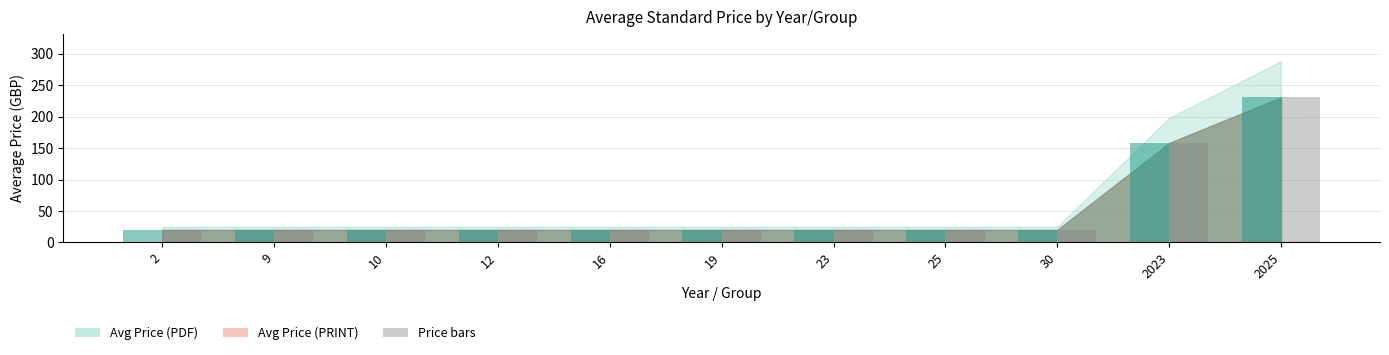

At which category is the sum across all series the highest?

2025